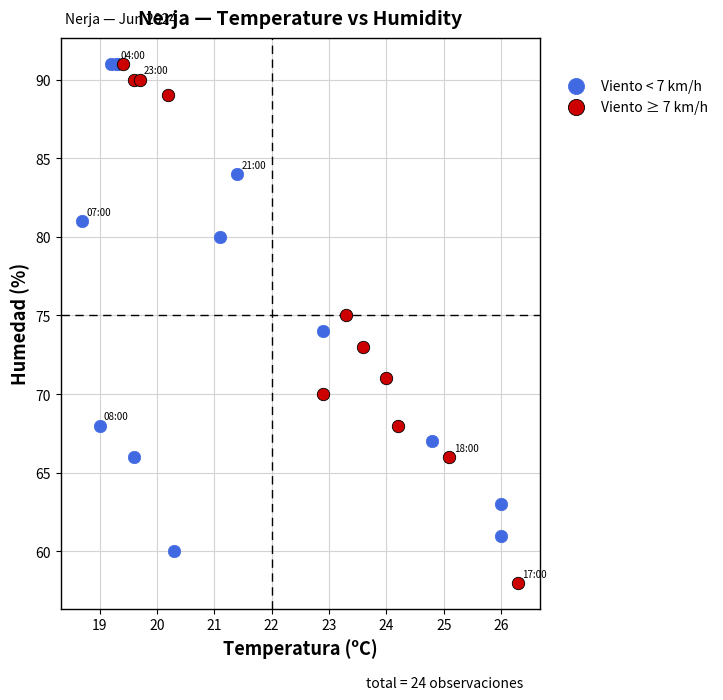

Which series reaches the minimum Y coordinate?

Viento ≥ 7 km/h